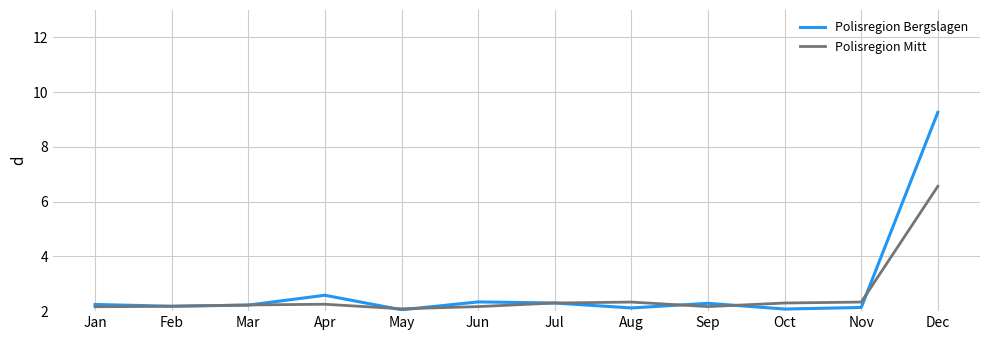

What is the smallest value displayed?

2.0